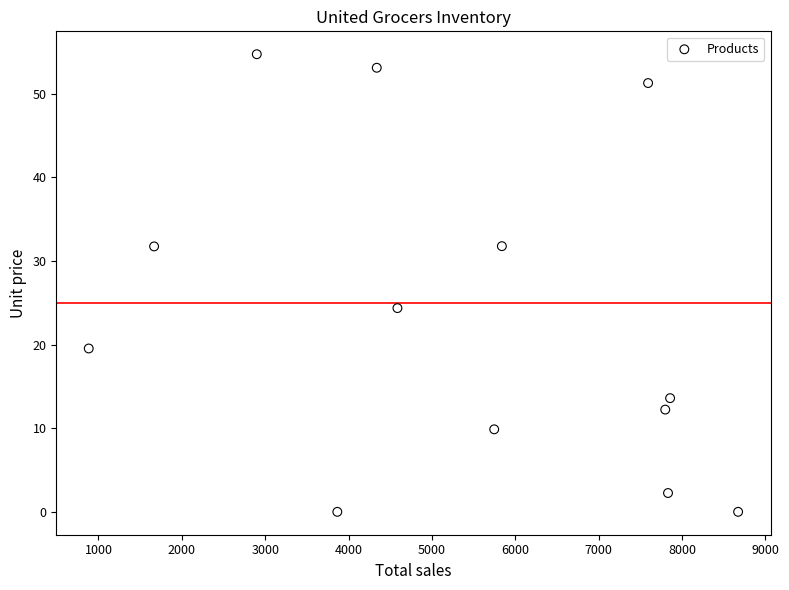

What is the range of Y values (max minus min)?

54.7